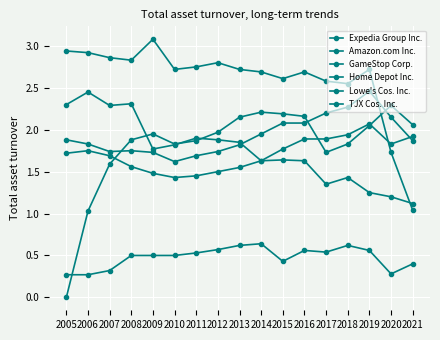

How many values in GameStop Corp. are above zero?

16